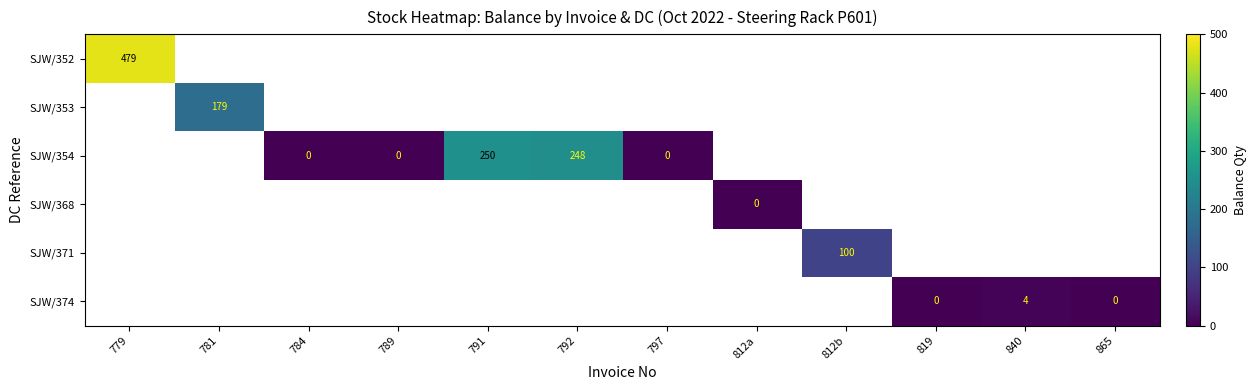

At which category does the chart reach its peak across all series?

779